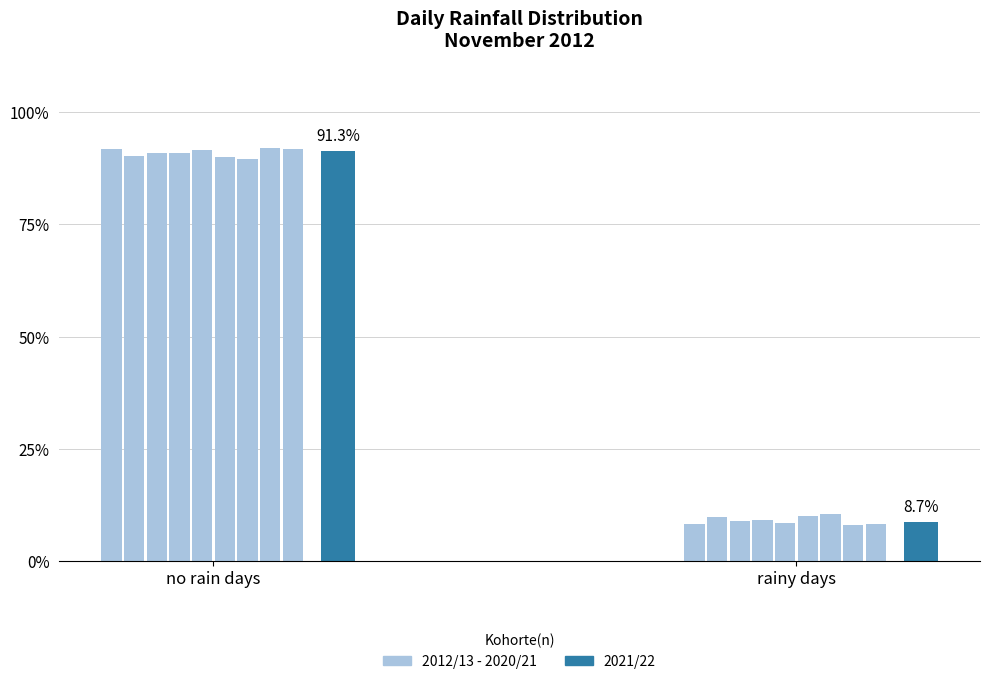

The value of 2021/22 at no rain days is 91.3. True or false?

True